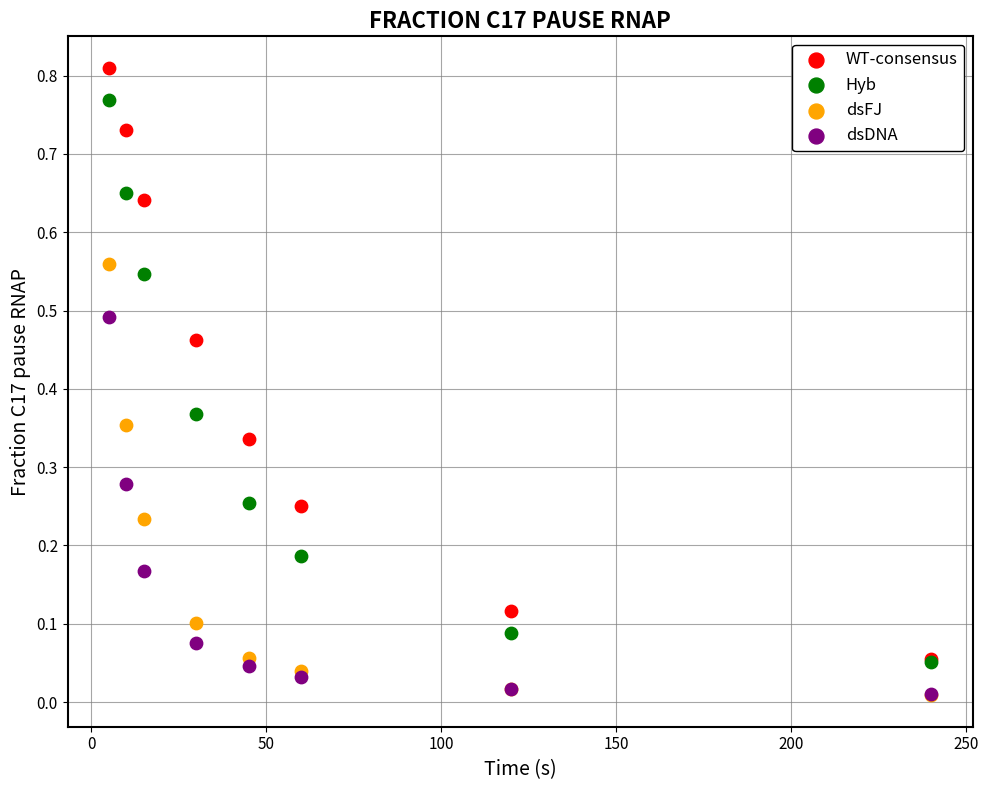

Which series has the largest Y range (max minus min)?

WT-consensus